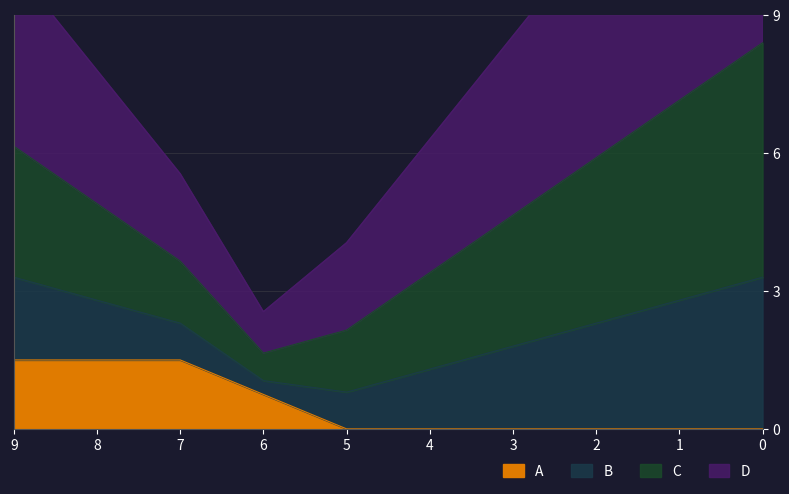

What is the highest value of the A series?

1.5